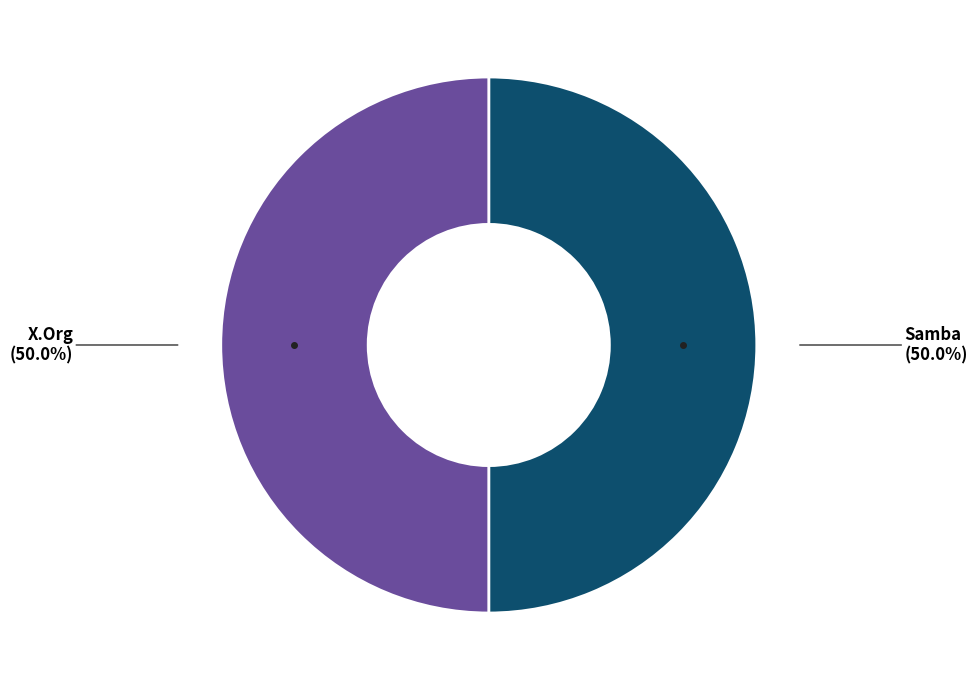

How many segments does this pie chart have?

2